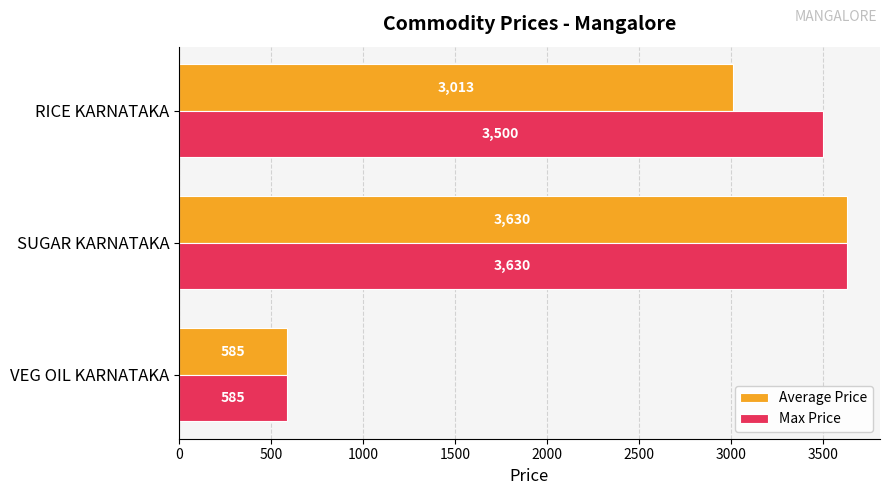

The value of Max Price at RICE KARNATAKA is 5186.8. True or false?

False